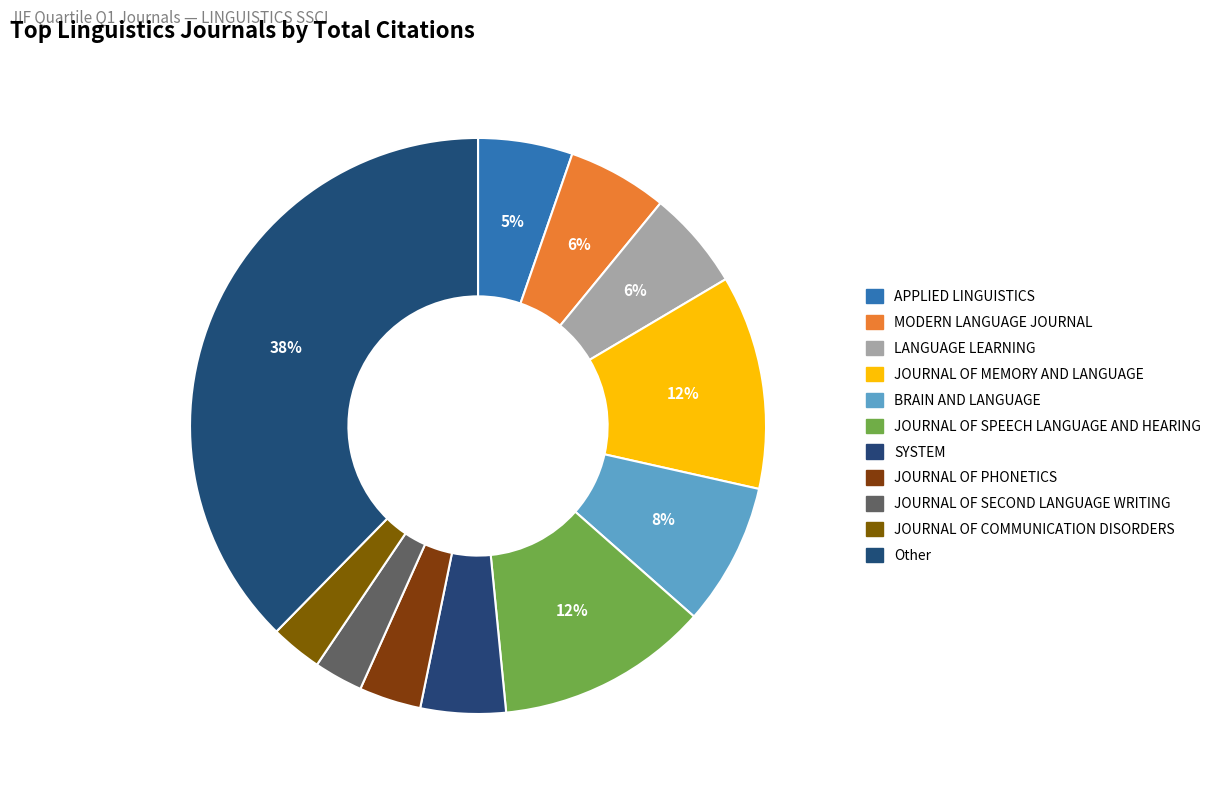

Count the number of slices in the pie.

11